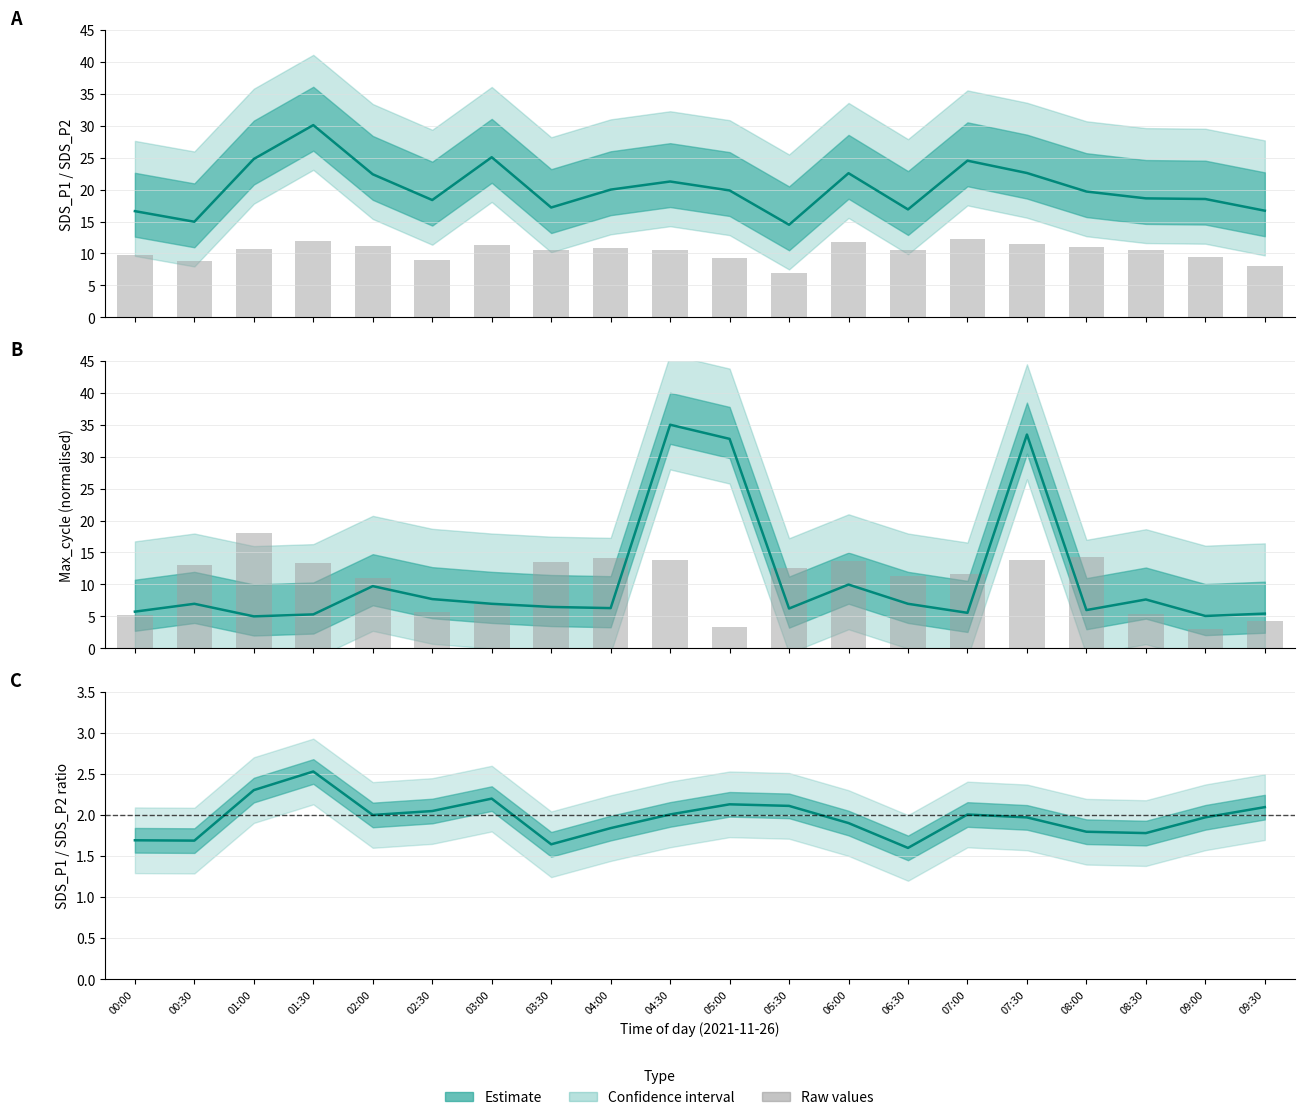

Is the value of SDS_P2 at 00:00 greater than the value of Max_cycle (norm) at 08:00?

Yes